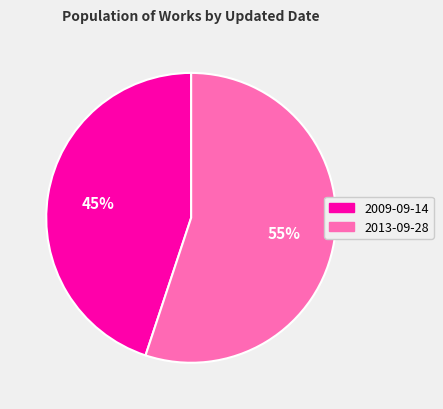

Is there a majority slice in this chart?

Yes